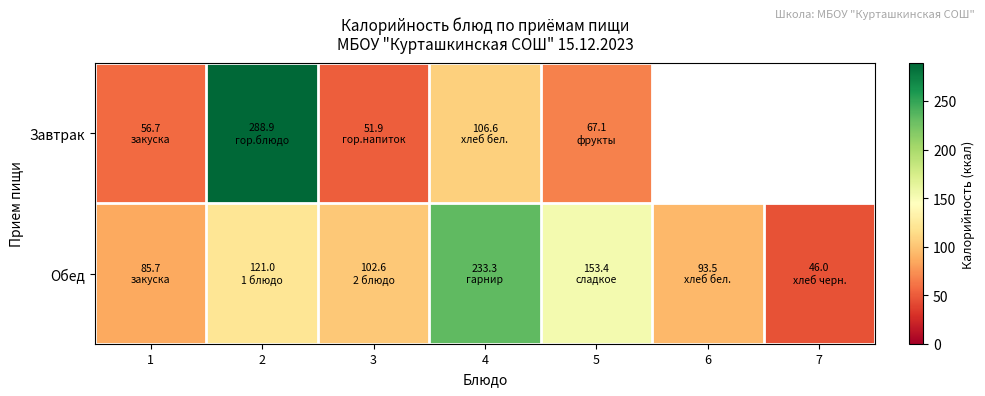

What is the total value across all series at 4?

339.9